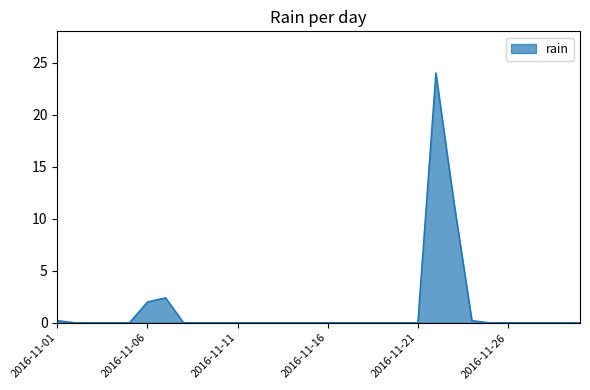

What is the difference between the maximum and minimum values?

24.0